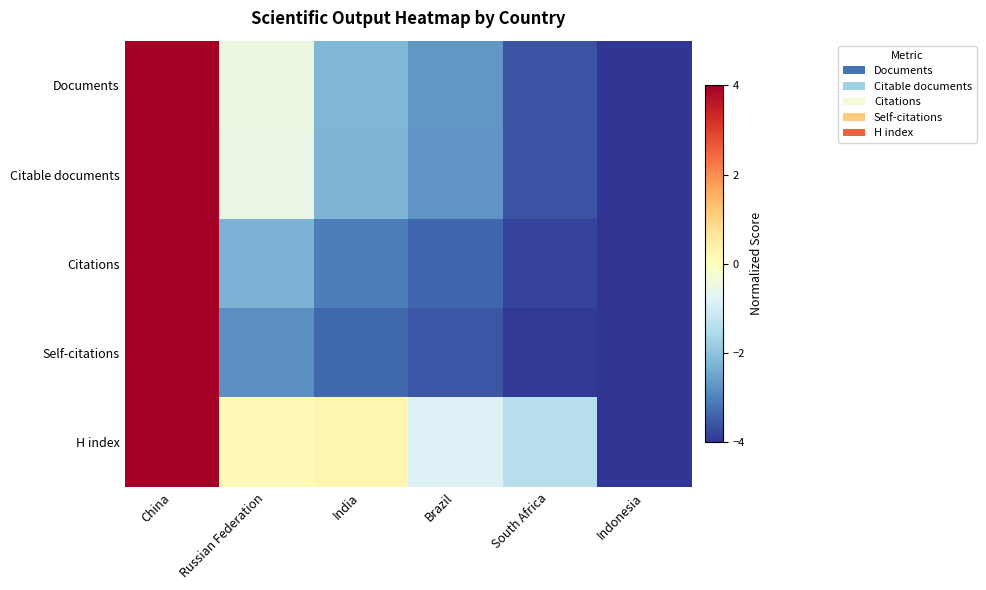

At how many categories does at least one series exceed -1?

4